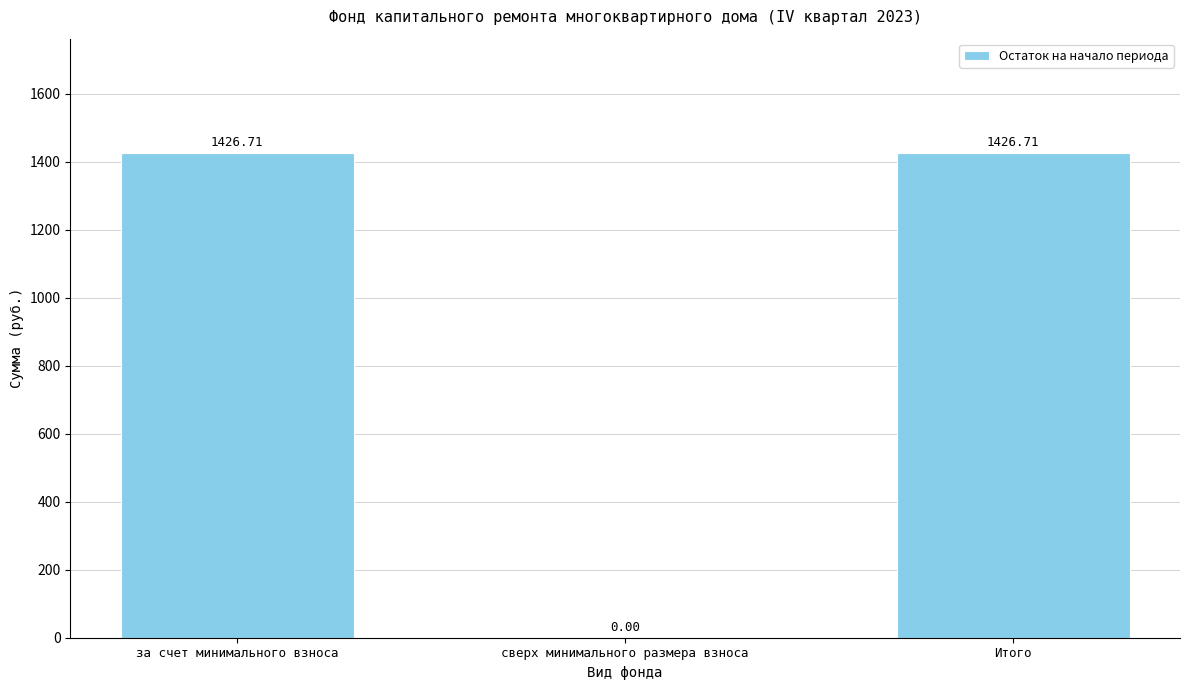

Which has a higher value, за счет минимального взноса or сверх минимального размера взноса?

за счет минимального взноса